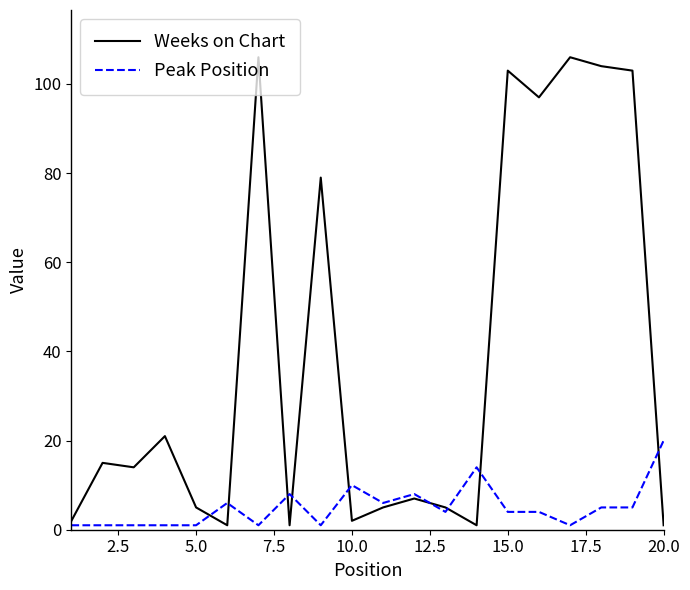

Rank the series by their maximum value, from highest to lowest.

Weeks on Chart, Peak Position